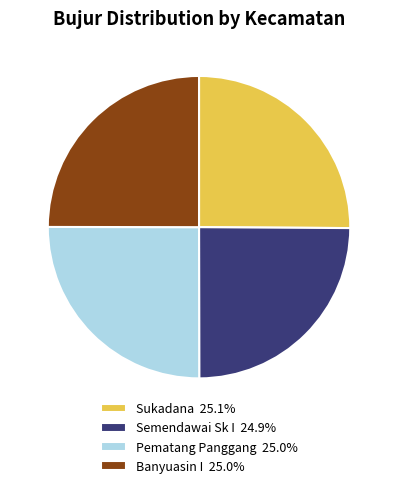

Is Semendawai Sk I the majority of the pie?

No